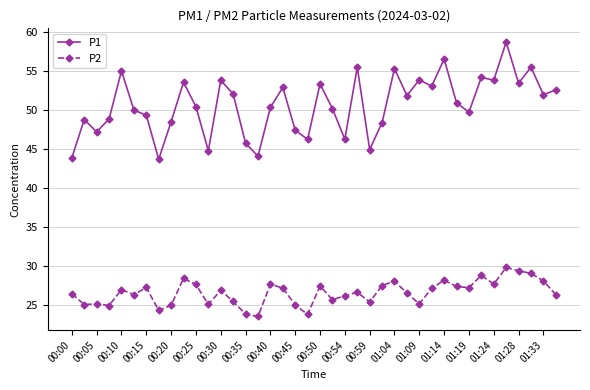

True or false: P1 and P2 cross at least once.

False